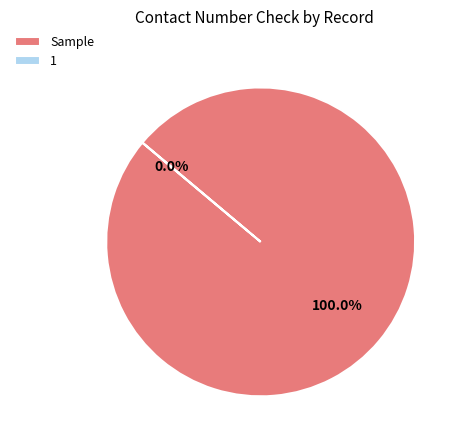

To the nearest percent, what is the average slice percentage?

50%